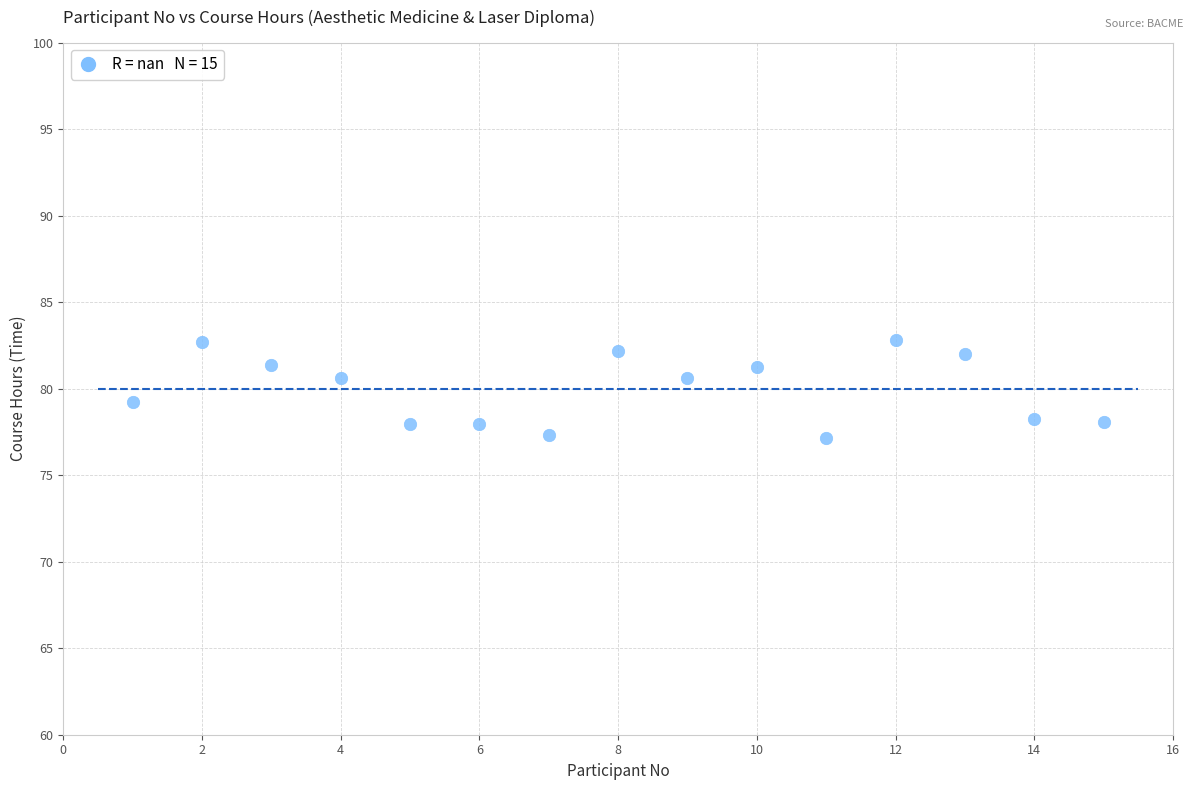

What is the range of X values (max minus min)?

14.0